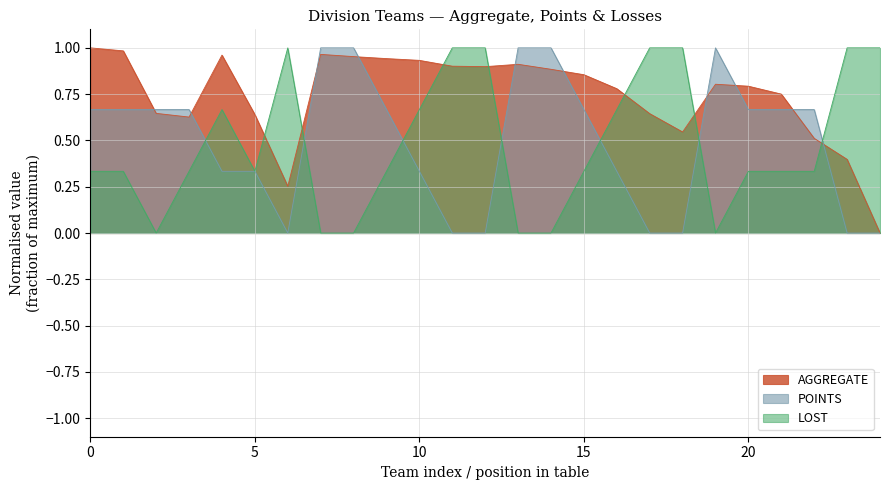

Which series has the widest spread of values?

AGGREGATE